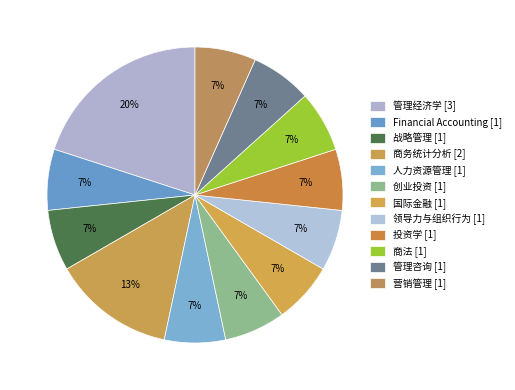

Is 创业投资 the majority of the pie?

No